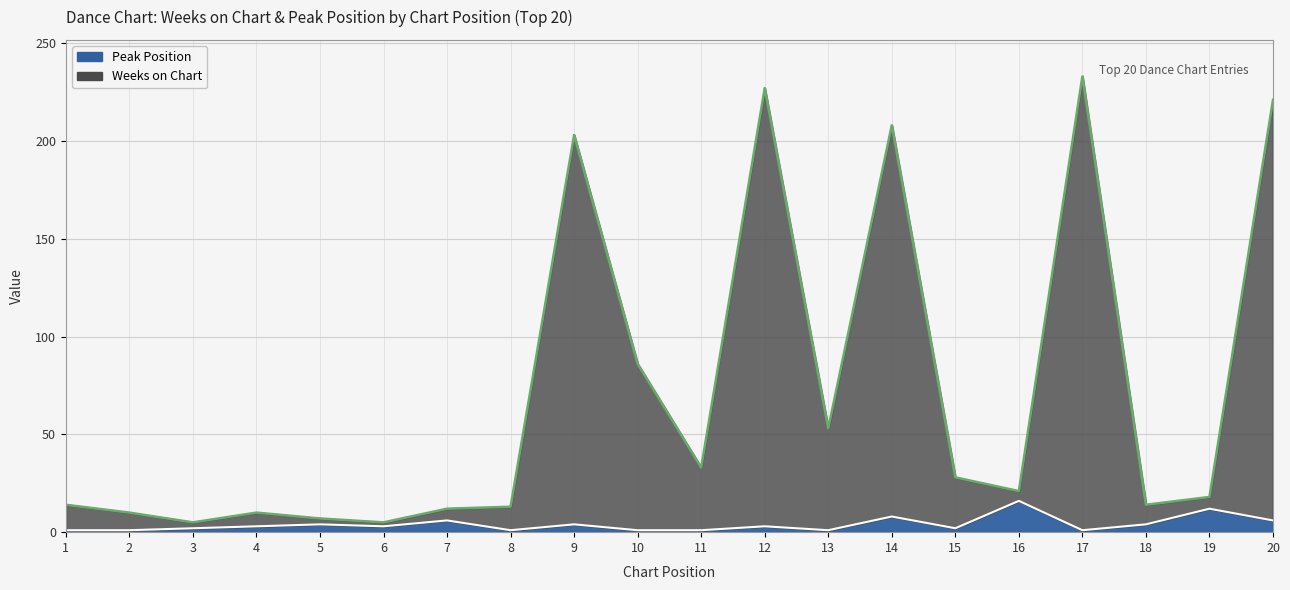

What is the difference between the maximum and minimum values in the Weeks on Chart series?

228